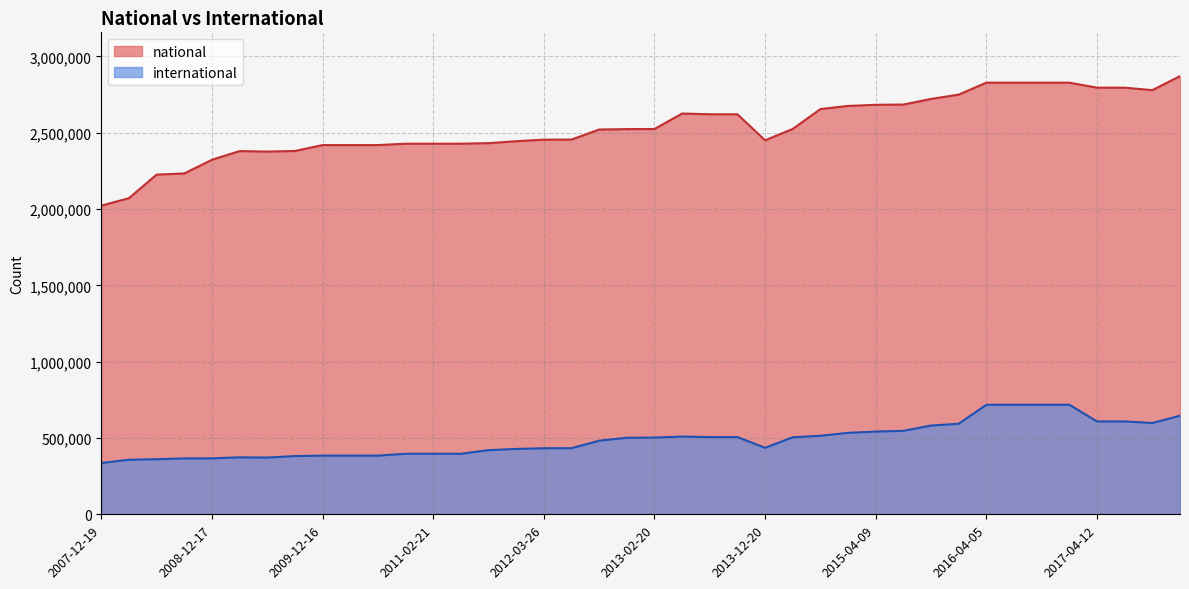

At which category does international reach its first local valley?

2009-06-17